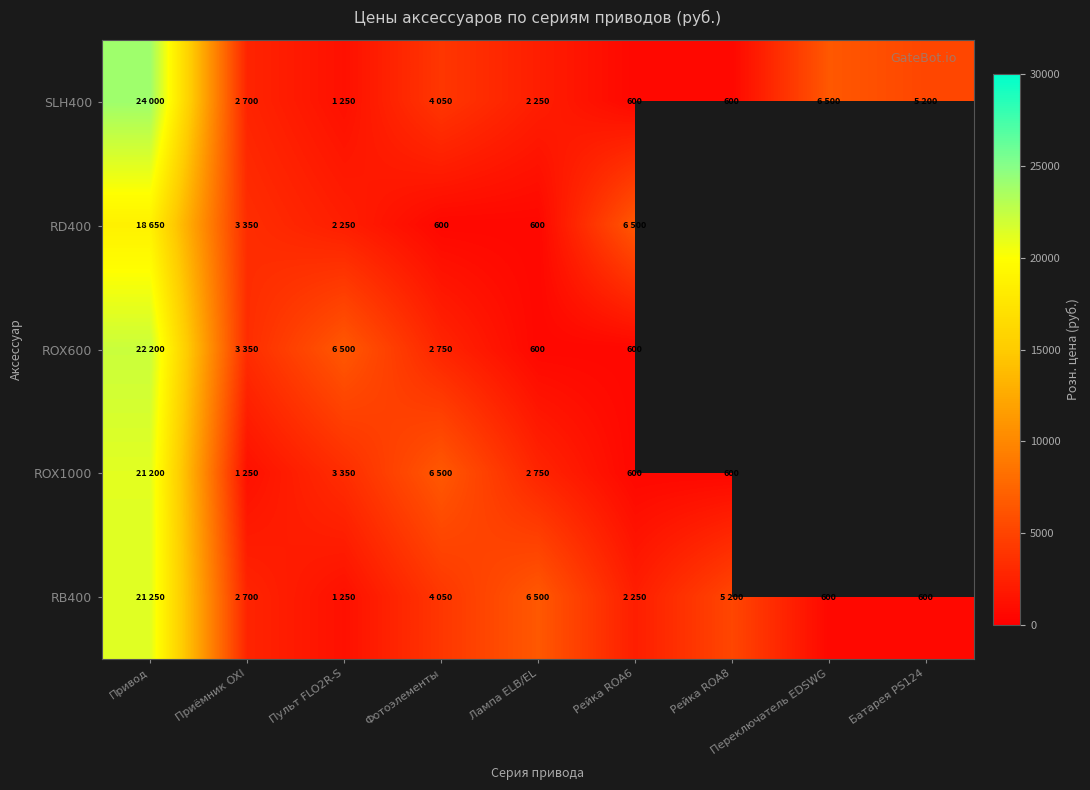

Is it true that RB400 equals 322 at Батарея PS124?

False